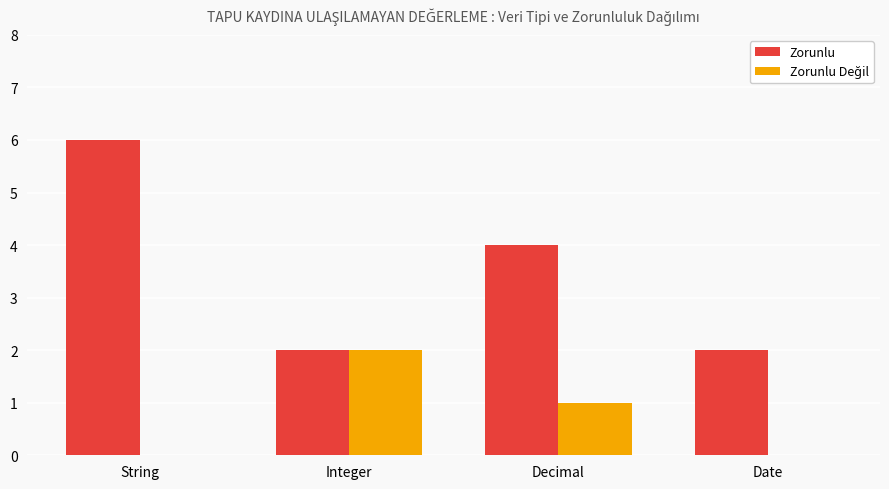

The value of Zorunlu at String is 9. True or false?

False